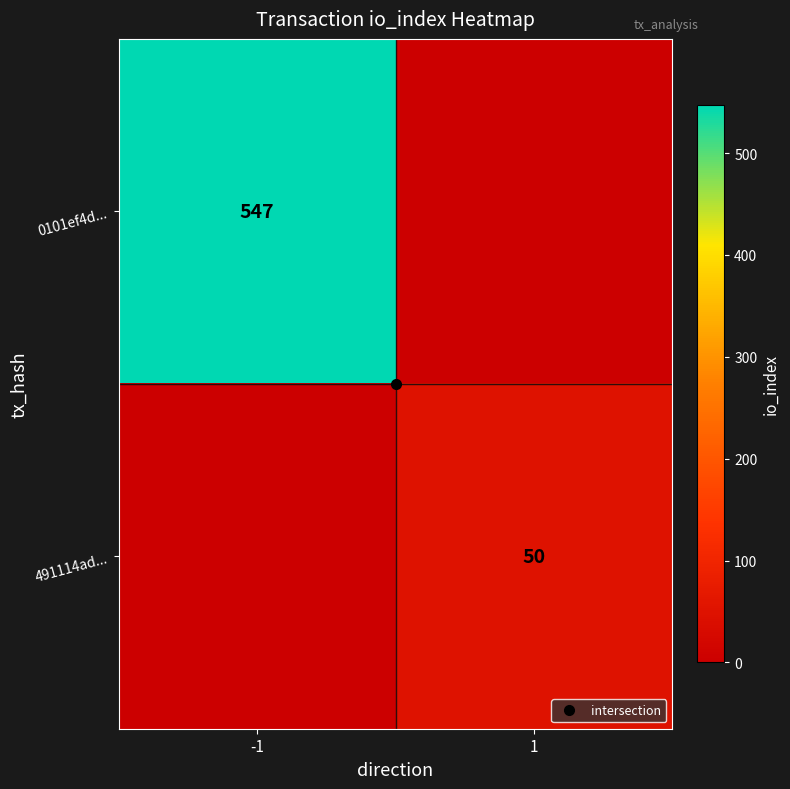

At how many categories does at least one series exceed 376?

1